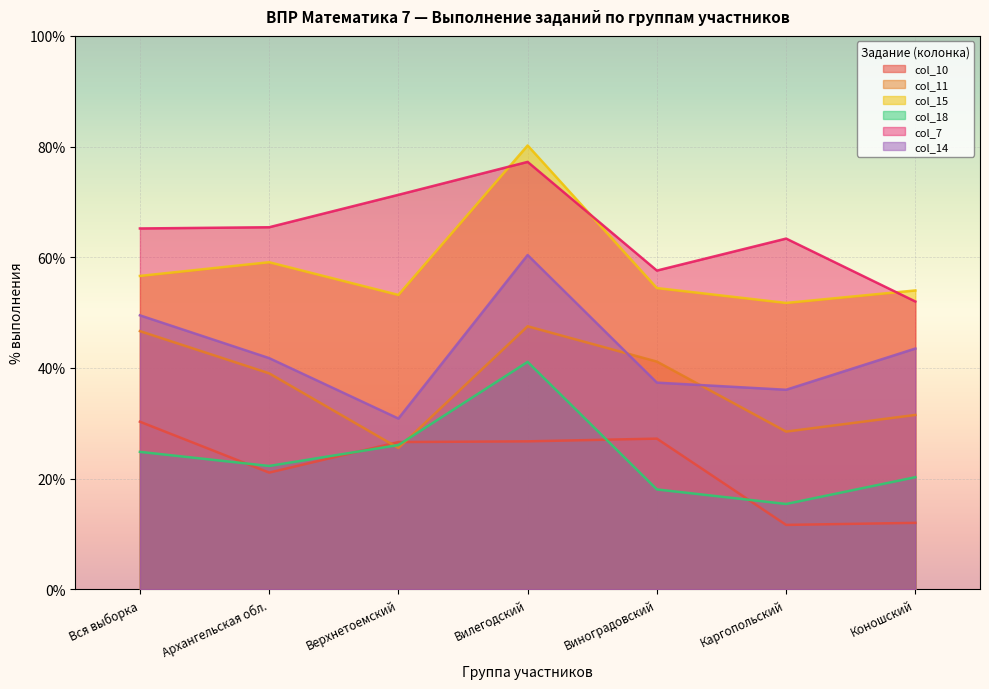

List the labels in order of col_11 value, smallest first.

Верхнетоемский, Каргопольский, Коношский, Архангельская обл., Виноградовский, Вся выборка, Вилегодский